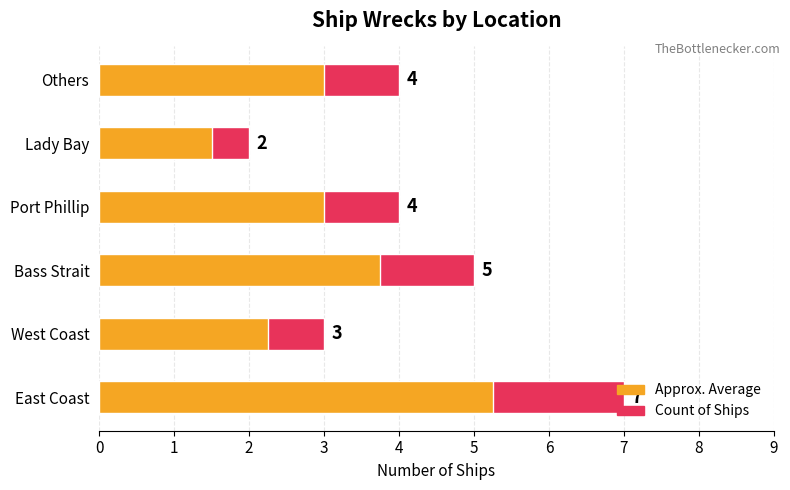

What value does the Count of Ships series have at 5?

4.0